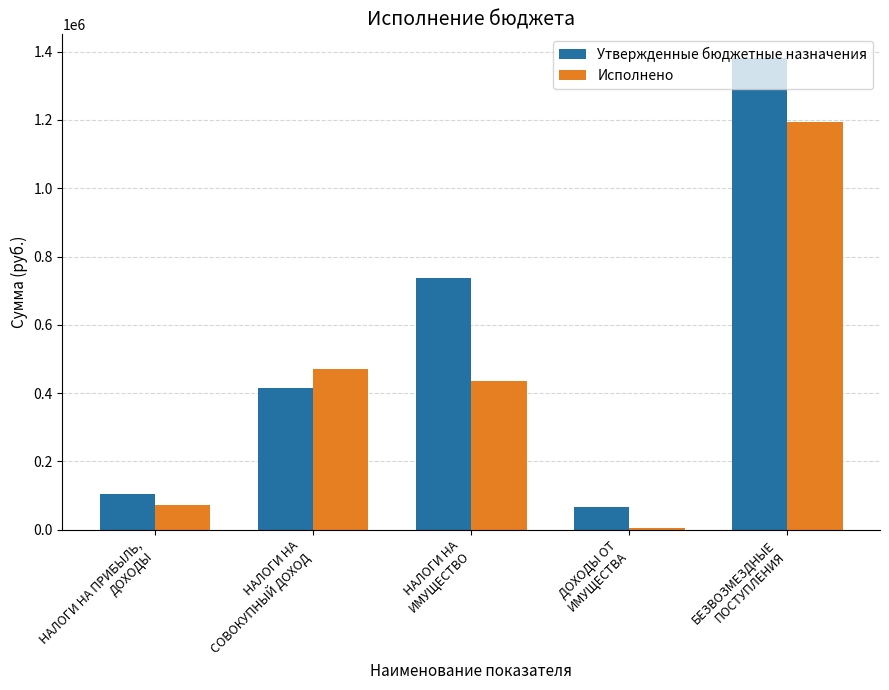

What is the sum of the Утвержденные бюджетные назначения values at ДОХОДЫ ОТ
ИМУЩЕСТВА and НАЛОГИ НА
СОВОКУПНЫЙ ДОХОД?

483007.0